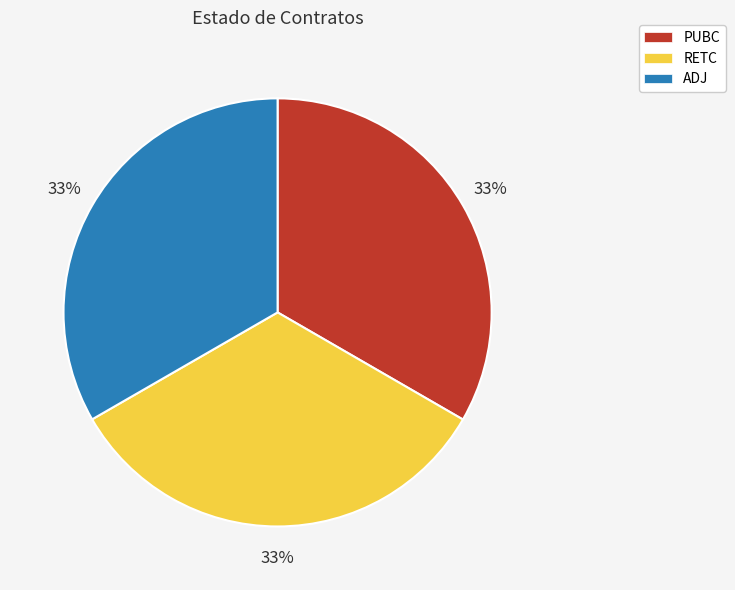

Is the sum of PUBC and ADJ greater than half?

Yes